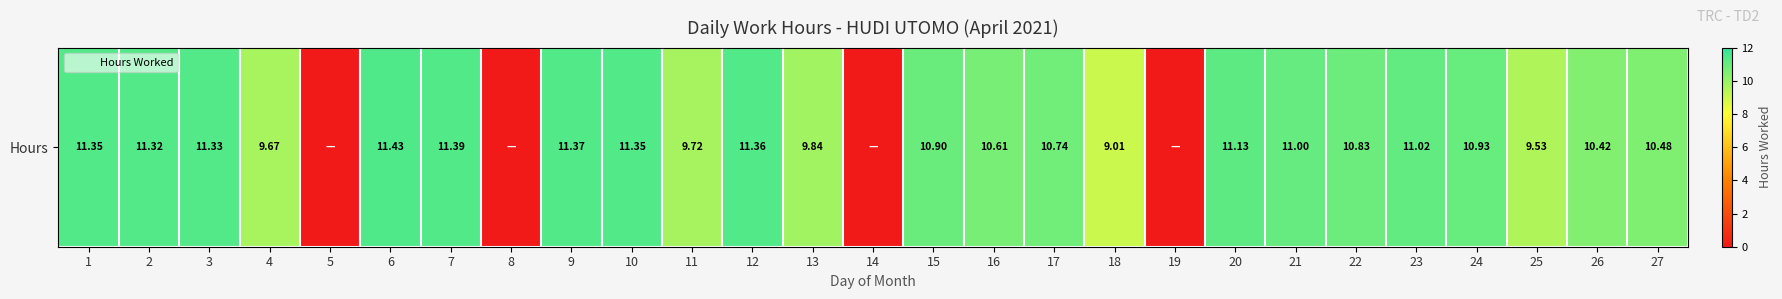

Reading left to right, what are all the values shown in this chart?

11.3	11.3	11.3	9.7	0.0	11.4	11.4	0.0	11.4	11.3	9.7	11.4	9.8	0.0	10.9	10.6	10.7	9.0	0.0	11.1	11.0	10.8	11.0	10.9	9.5	10.4	10.5